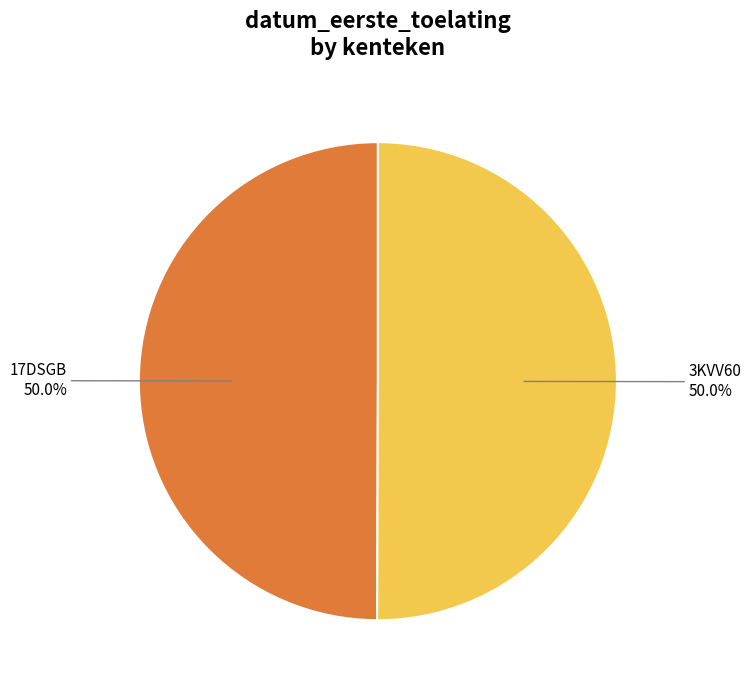

How many segments does this pie chart have?

2